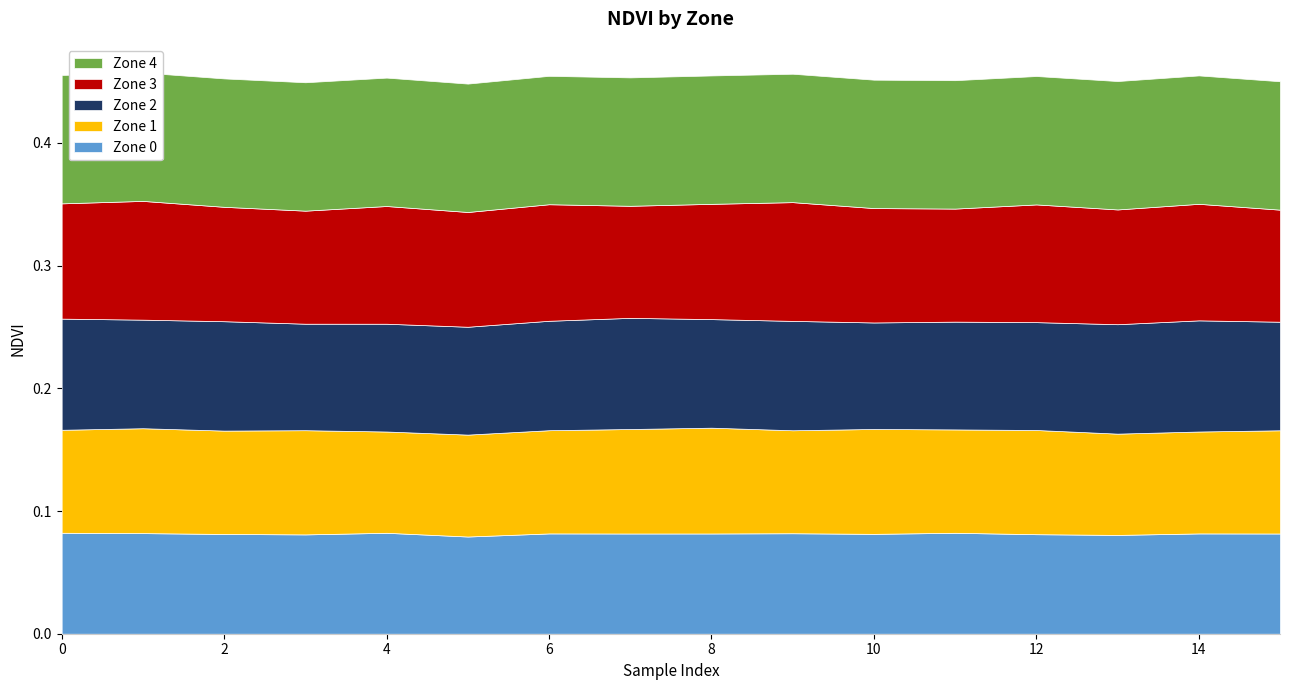

Reading left to right, extract all data points from this chart.

Zone 0: 0.1	0.1	0.1	0.1	0.1	0.1	0.1	0.1	0.1	0.1	0.1	0.1	0.1	0.1	0.1	0.1
Zone 1: 0.1	0.1	0.1	0.1	0.1	0.1	0.1	0.1	0.1	0.1	0.1	0.1	0.1	0.1	0.1	0.1
Zone 2: 0.1	0.1	0.1	0.1	0.1	0.1	0.1	0.1	0.1	0.1	0.1	0.1	0.1	0.1	0.1	0.1
Zone 3: 0.1	0.1	0.1	0.1	0.1	0.1	0.1	0.1	0.1	0.1	0.1	0.1	0.1	0.1	0.1	0.1
Zone 4: 0.1	0.1	0.1	0.1	0.1	0.1	0.1	0.1	0.1	0.1	0.1	0.1	0.1	0.1	0.1	0.1